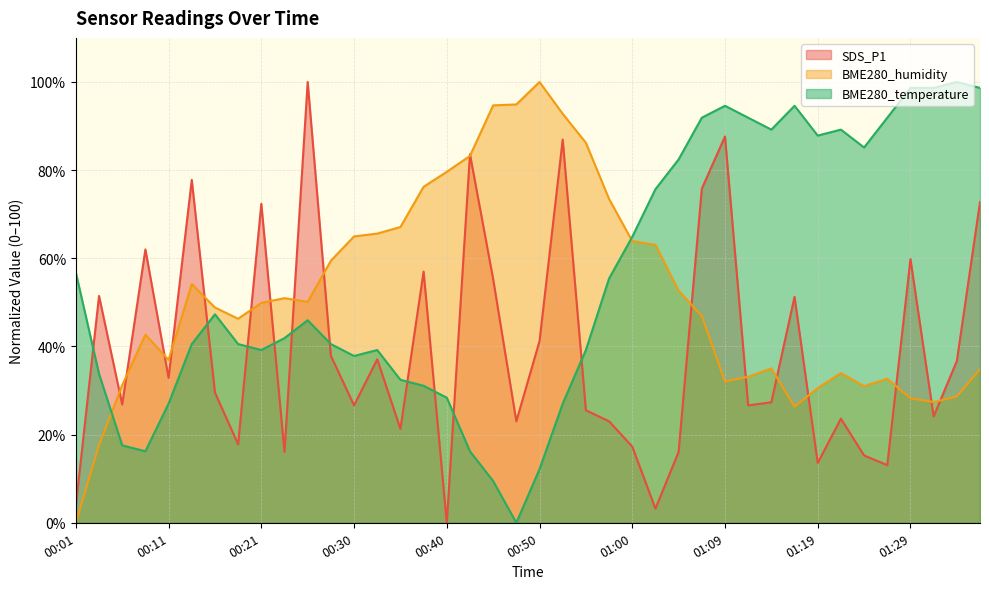

The BME280_humidity series shows 22.0 at 00:52. True or false?

False